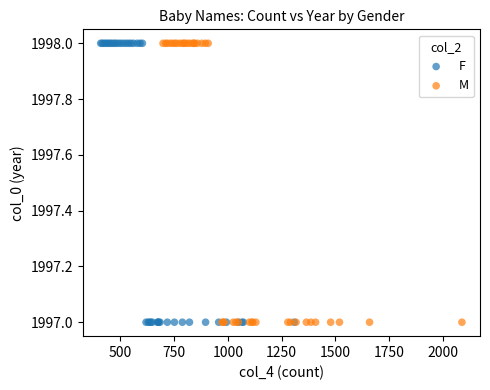

What are all the series names shown in the legend?

F, M